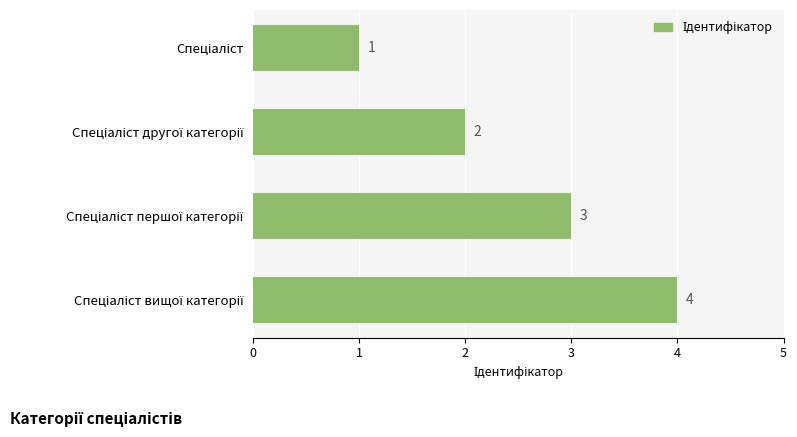

Count the number of data series in this chart.

1